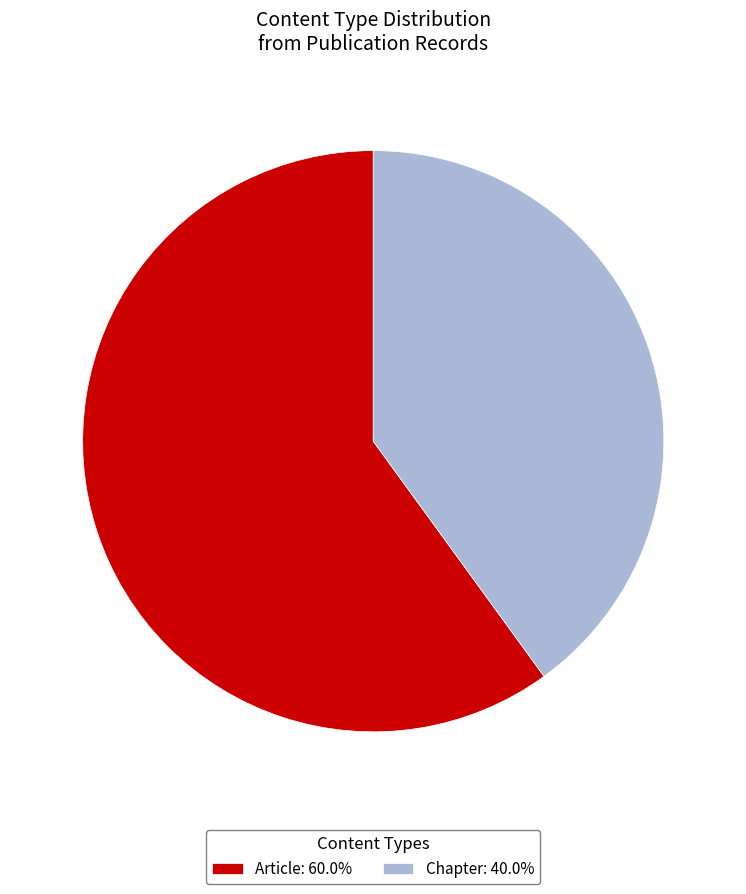

Approximately how many times larger is the value at Chapter: 40.0% compared to Article: 60.0%?

0.7